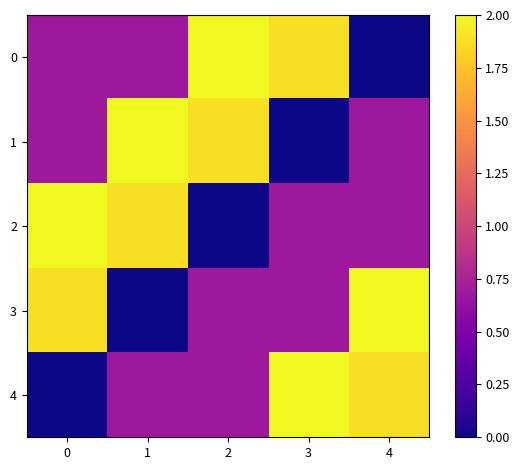

At how many categories does at least one series exceed 0?

5